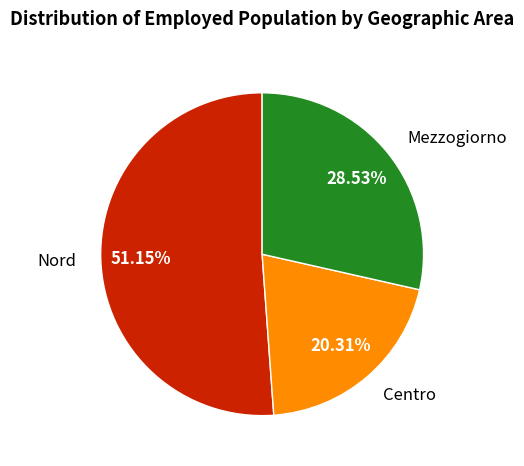

Is there any slice that represents more than half of the pie?

Yes